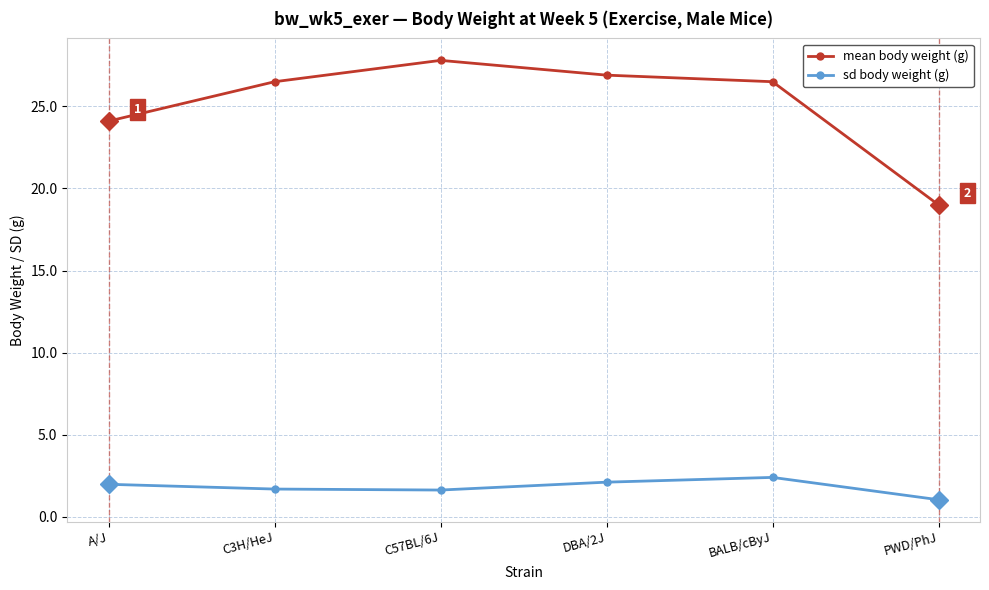

What are all the series names shown in the legend?

mean body weight (g), sd body weight (g)